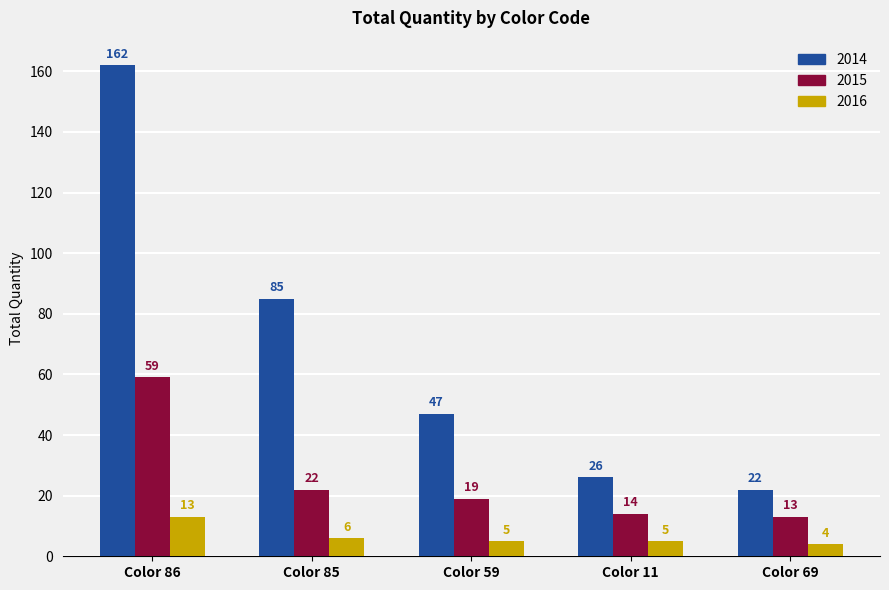

Reading left to right, what are all the values shown in this chart?

2014: 162	85	47	26	22
2015: 59	22	19	14	13
2016: 13	6	5	5	4